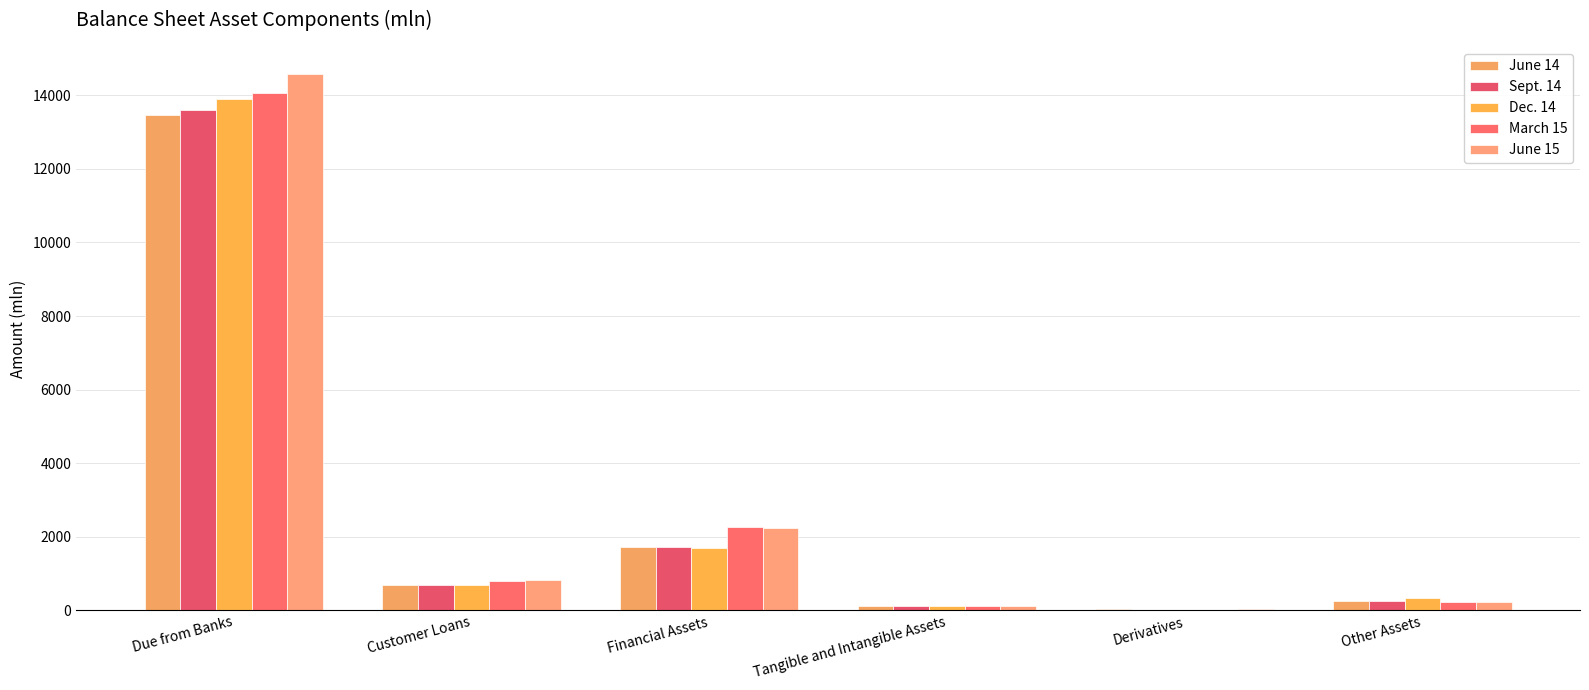

Which category has the highest value in the March 15 series?

Due from Banks